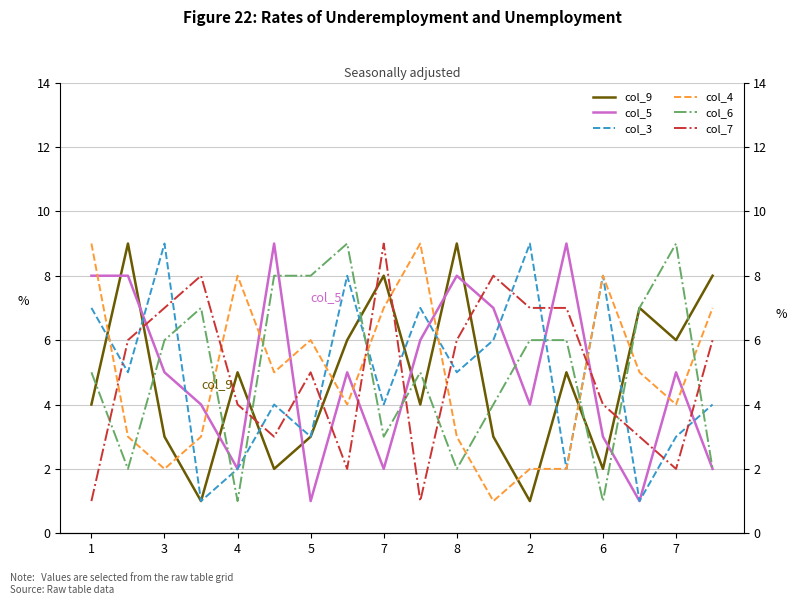

After their last crossing, which series has the higher values: col_6 or col_3?

col_3